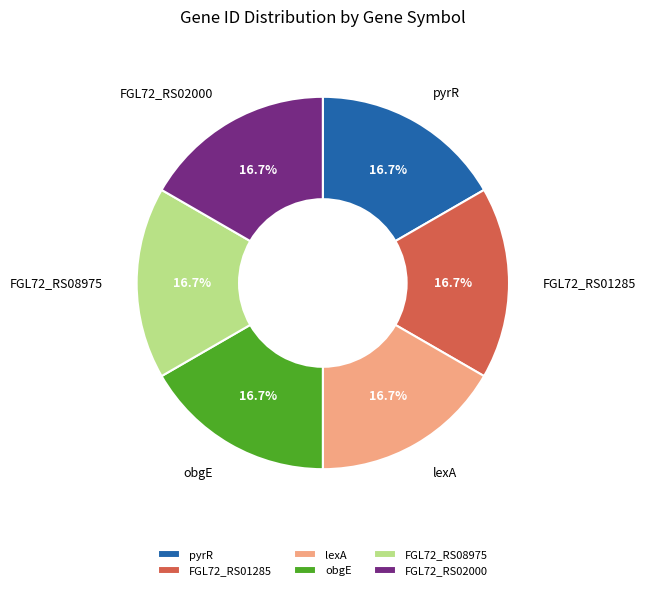

Is FGL72_RS01285 the majority of the pie?

No